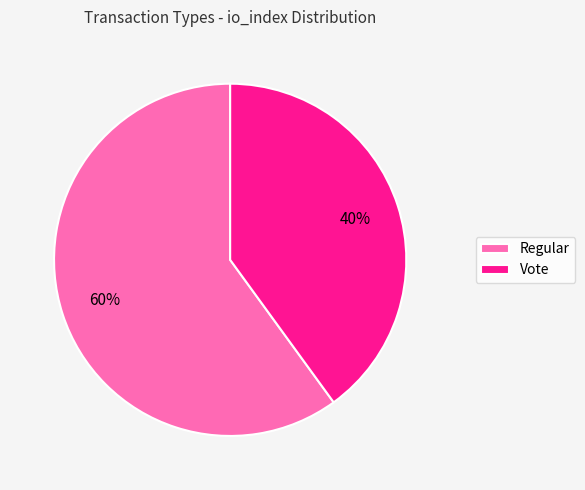

Rank the categories by value from highest to lowest.

Regular, Vote